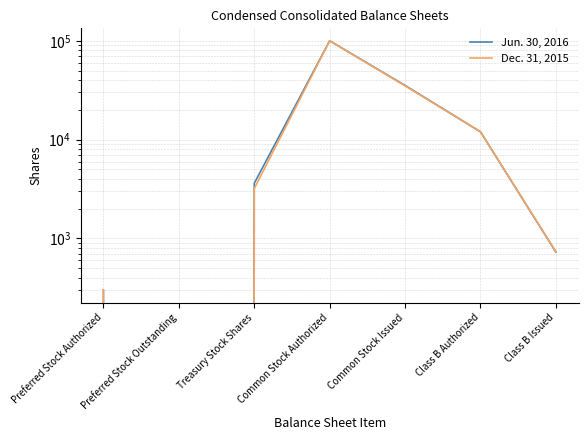

What is the total value across all series at Treasury Stock Shares?

6807